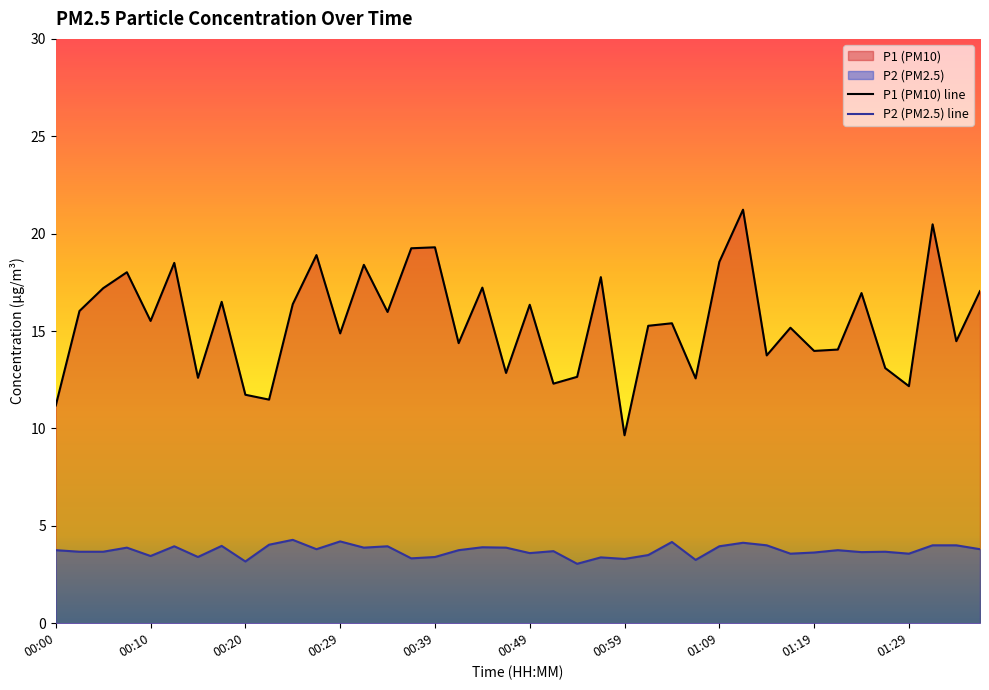

What is the maximum value for P2?

4.3